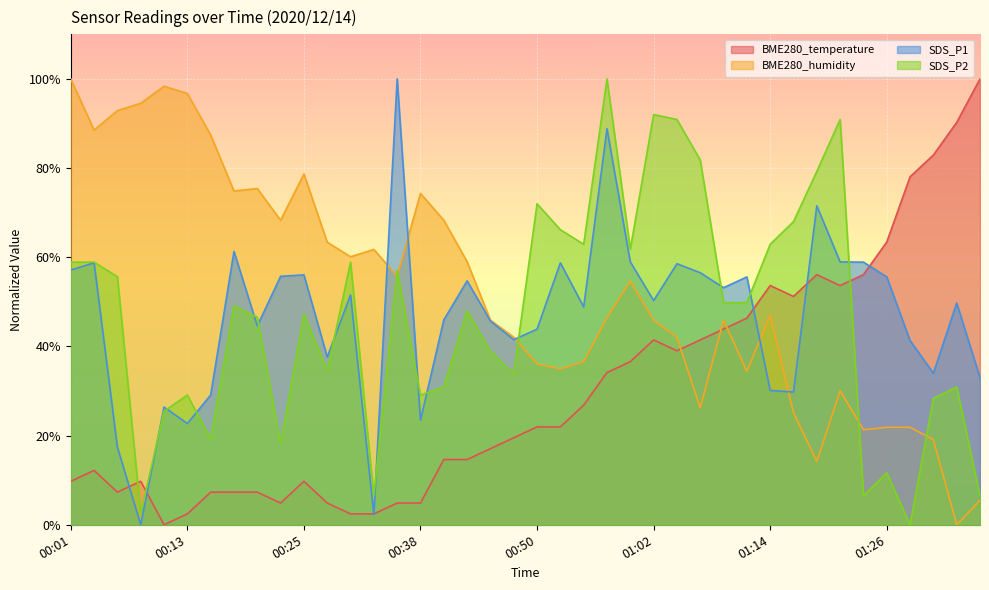

What are all the series names shown in the legend?

BME280_temperature, BME280_humidity, SDS_P1, SDS_P2